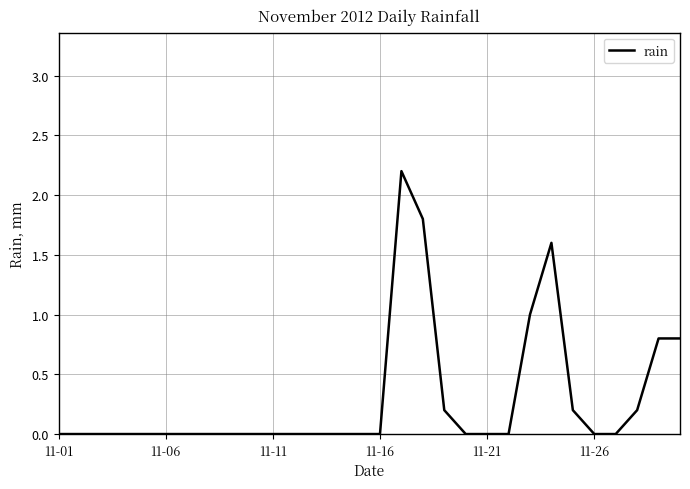

Reading left to right, list all the values displayed in this chart.

0.0	0.0	0.0	0.0	0.0	0.0	0.0	0.0	0.0	0.0	0.0	0.0	0.0	0.0	0.0	0.0	2.2	1.8	0.2	0.0	0.0	0.0	1.0	1.6	0.2	0.0	0.0	0.2	0.8	0.8